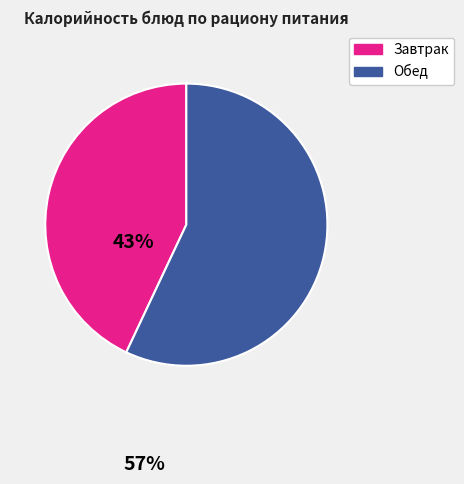

What is the smallest slice in the pie chart?

Завтрак